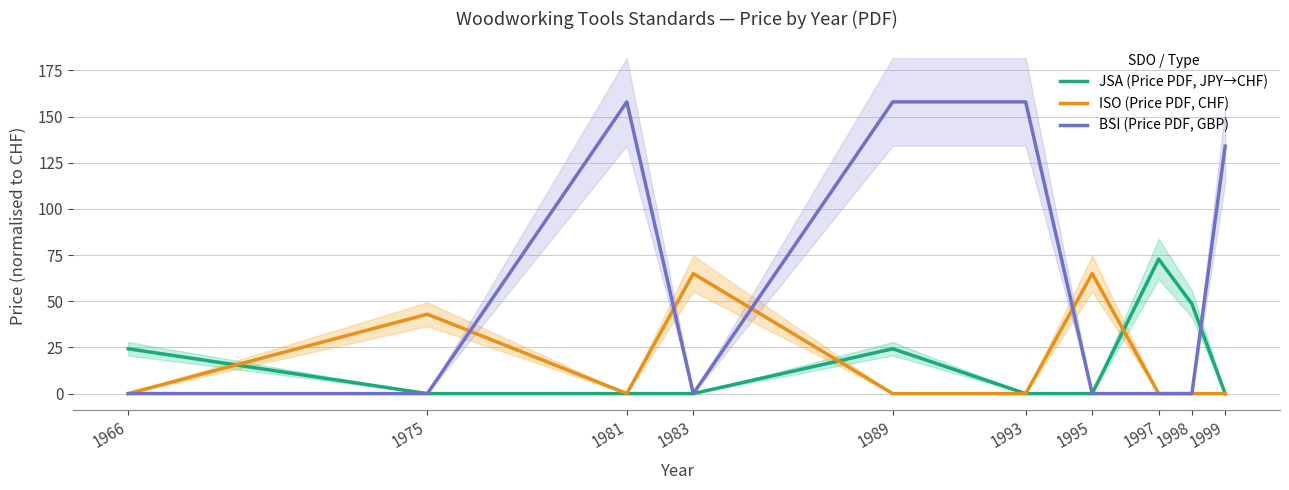

What is the difference between the highest and lowest values at 1975?

43.0